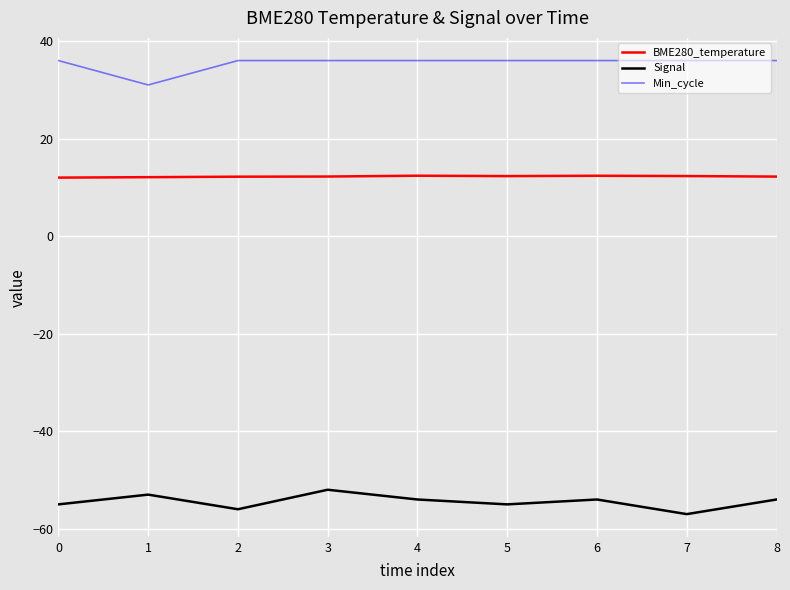

Rank the series at 2 from highest to lowest value.

Min_cycle, BME280_temperature, Signal